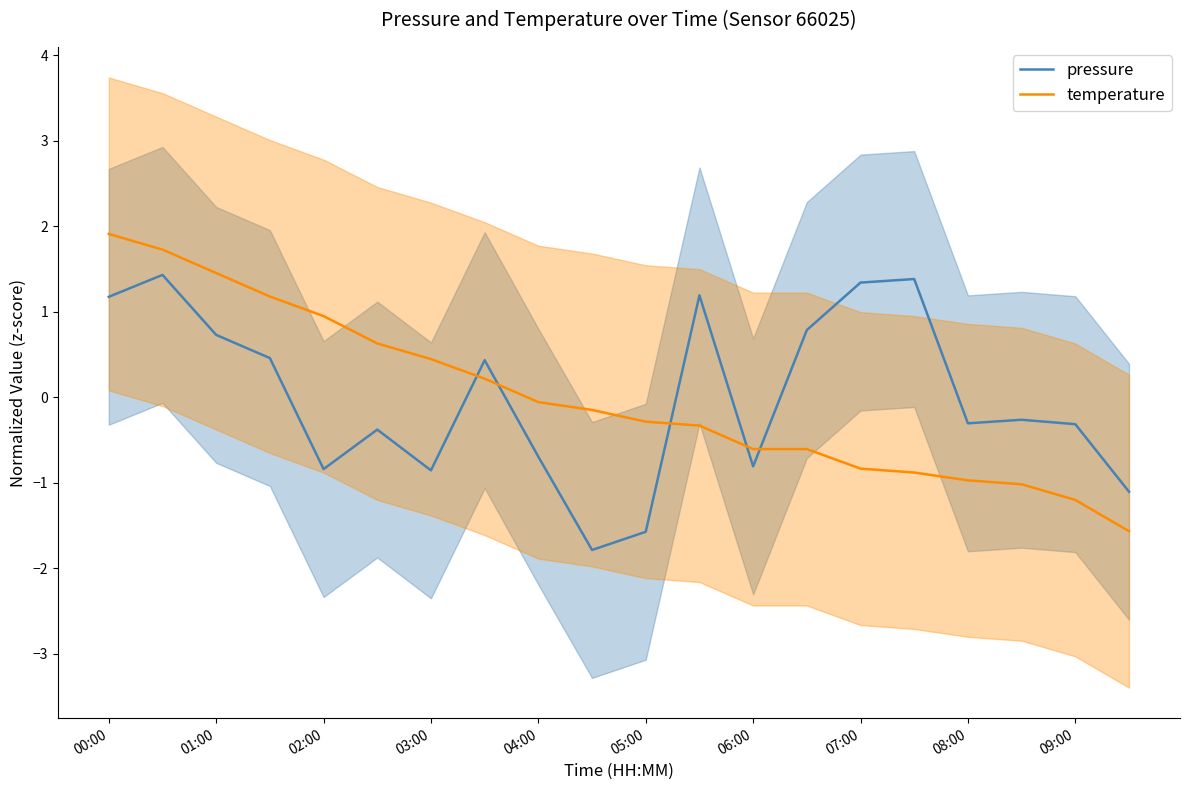

The pressure series shows -0.8 at 05:00. True or false?

False